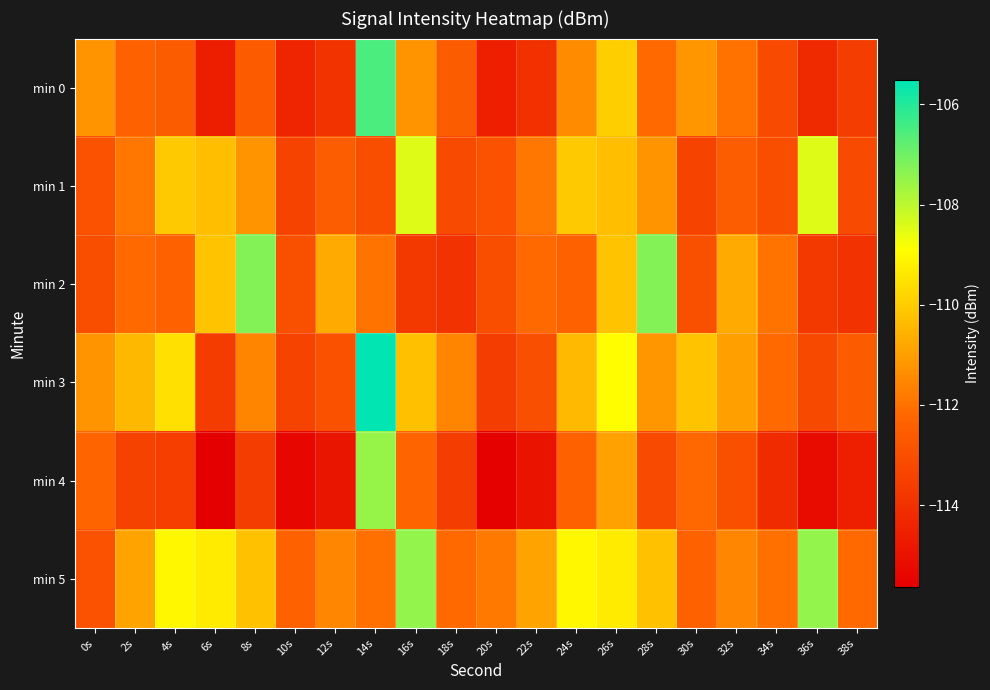

At 26s, list the series in order from largest to smallest.

min 3, min 5, min 0, min 2, min 1, min 4